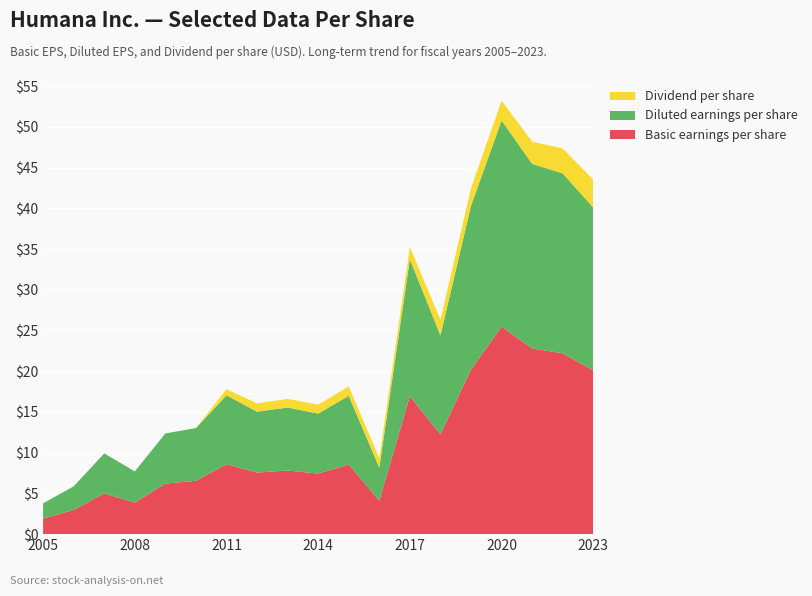

Reading left to right, what are all the values shown in this chart?

Basic earnings per share: 1.9	3.0	5.0	3.9	6.2	6.5	8.6	7.6	7.8	7.4	8.5	4.1	16.9	12.2	20.2	25.5	22.8	22.2	20.1
Diluted earnings per share: 1.9	2.9	4.9	3.8	6.2	6.5	8.5	7.5	7.7	7.4	8.4	4.1	16.8	12.2	20.1	25.3	22.7	22.1	20.0
Dividend per share: 0.0	0.0	0.0	0.0	0.0	0.0	0.8	1.0	1.1	1.1	1.1	1.2	1.5	1.9	2.1	2.4	2.7	3.1	3.4